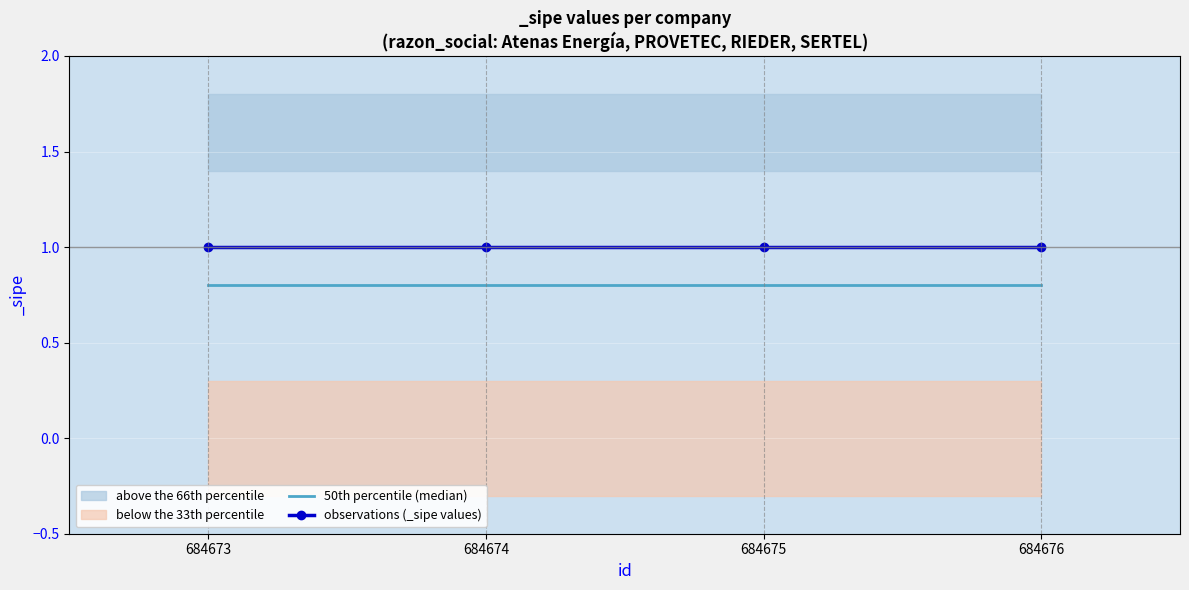

Rank the series by their maximum value, from highest to lowest.

observations (_sipe values), 50th percentile (median)